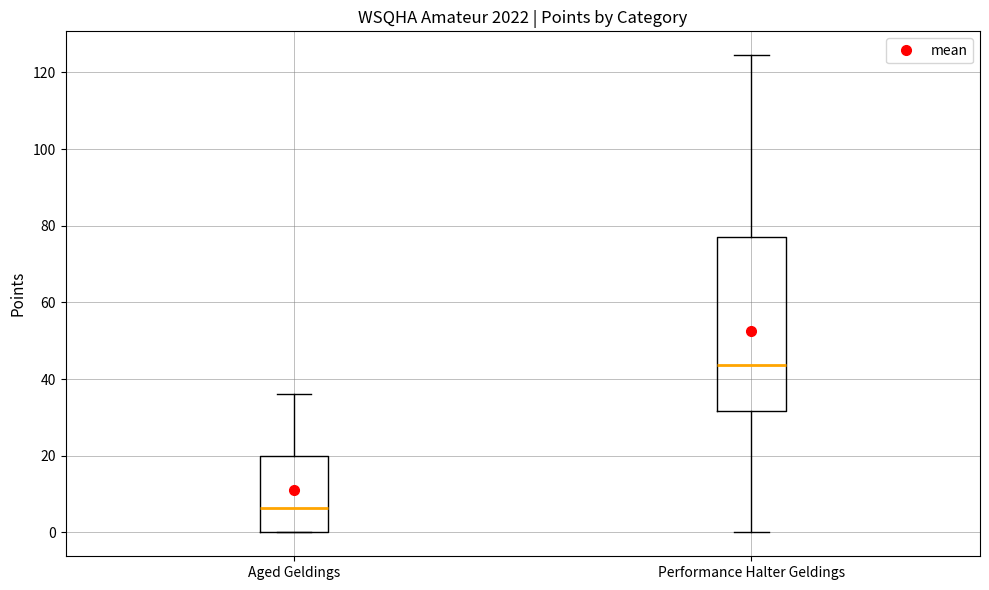

Reading left to right, transcribe this box plot: for each box, give where its median line is, the range the box spans, and where its two whiskers end, as read against the y-axis. The values are not printed on the chart, so give them approximately, as read against the axis.

Aged Geldings: median 6, box 0 to 20, whiskers 0 to 36
Performance Halter Geldings: median 44, box 32 to 78, whiskers 0 to 124